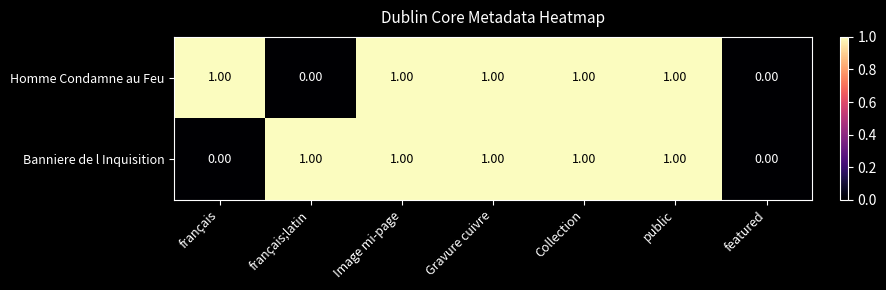

What is the sum of all Banniere de l Inquisition values?

5